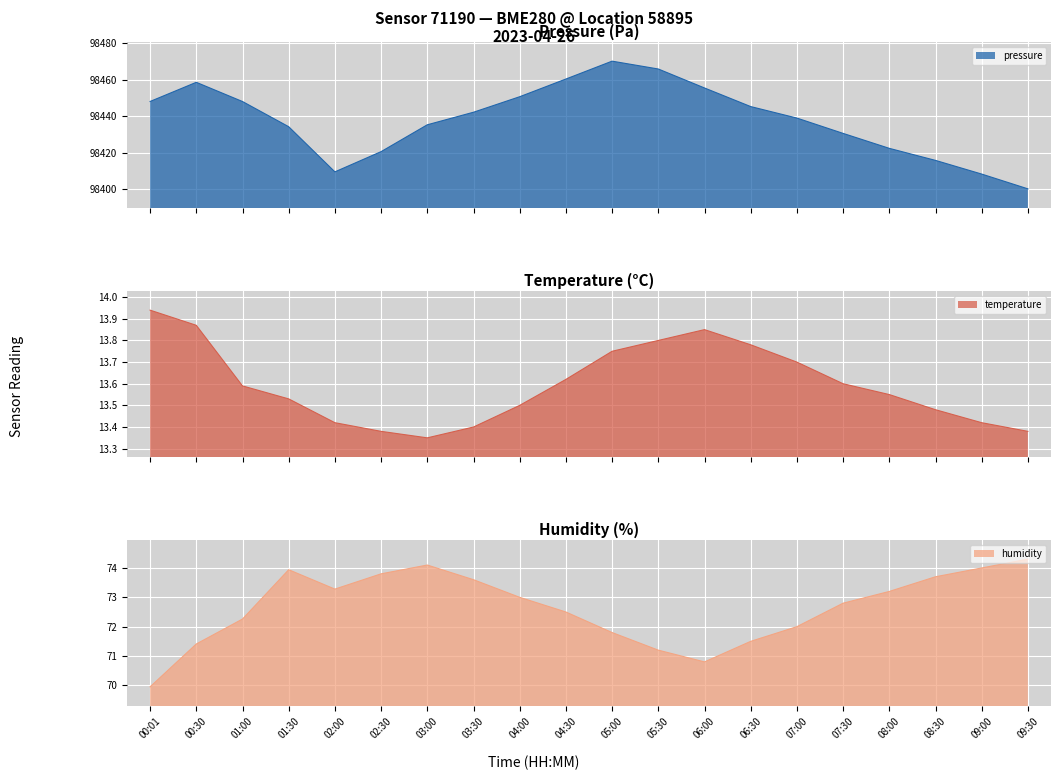

Reading left to right, what are all the values shown in this chart?

pressure: 98448.0	98458.5	98448.0	98434.2	98409.4	98420.5	98435.2	98442.1	98450.6	98460.3	98470.1	98465.8	98455.4	98445.2	98438.9	98430.5	98422.3	98415.7	98408.2	98400.1
temperature: 13.9	13.9	13.6	13.5	13.4	13.4	13.3	13.4	13.5	13.6	13.8	13.8	13.8	13.8	13.7	13.6	13.6	13.5	13.4	13.4
humidity: 70.0	71.4	72.3	73.9	73.3	73.8	74.1	73.6	73.0	72.5	71.8	71.2	70.8	71.5	72.0	72.8	73.2	73.7	74.0	74.3